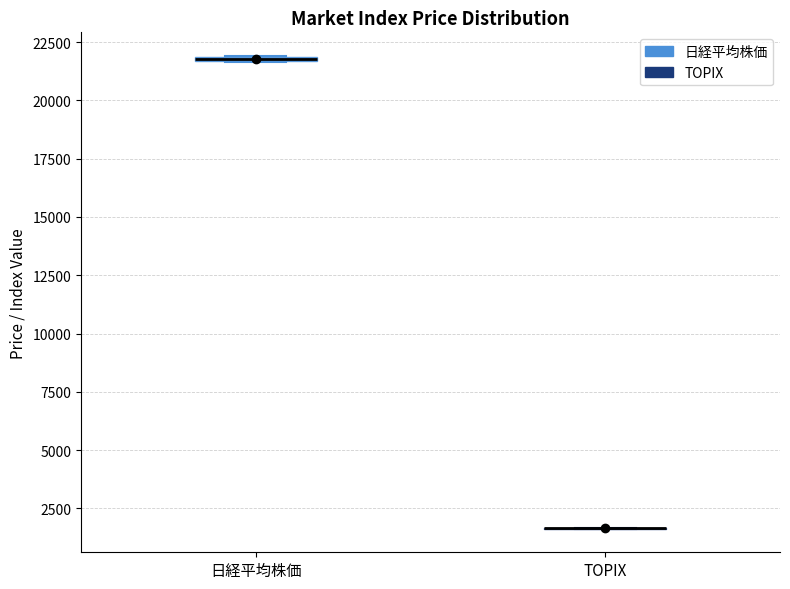

Where is the lower edge of the box for 日経平均株価 on the y-axis? The values are not printed on the chart, so give them approximately, as read against the axis.

21500